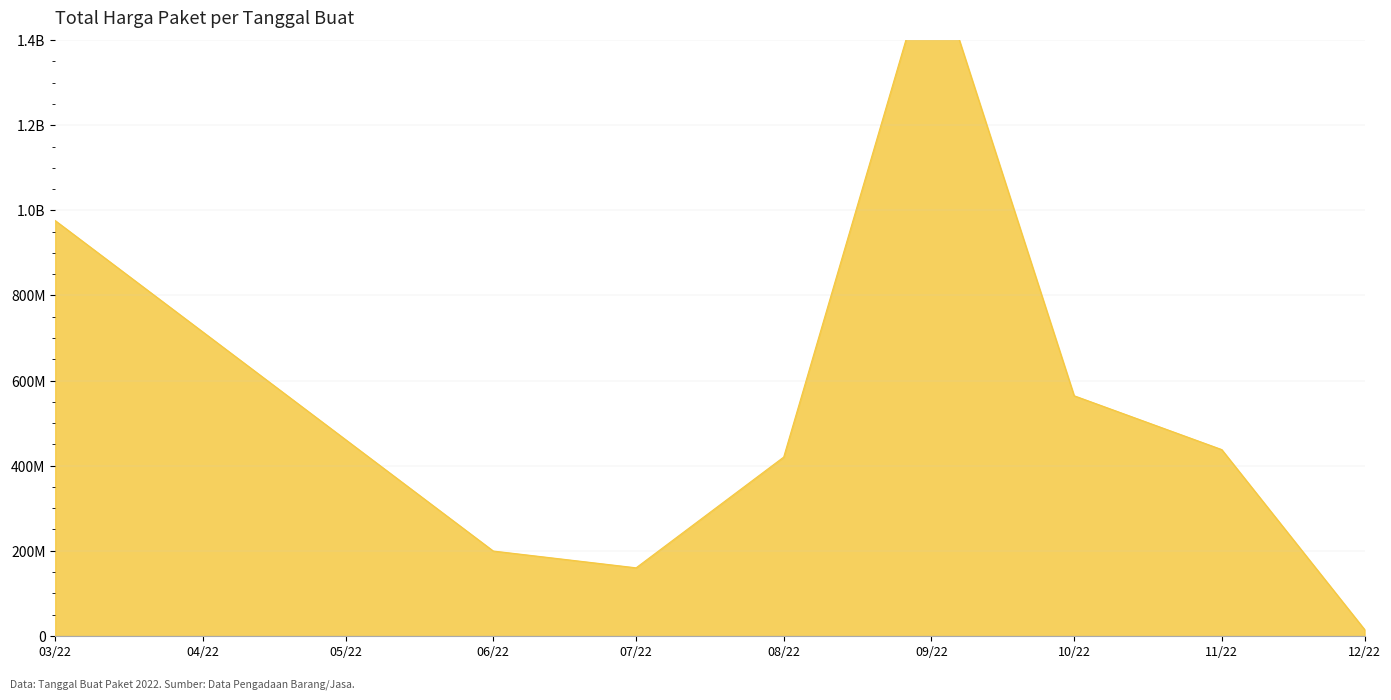

Count the number of categories in the chart.

40